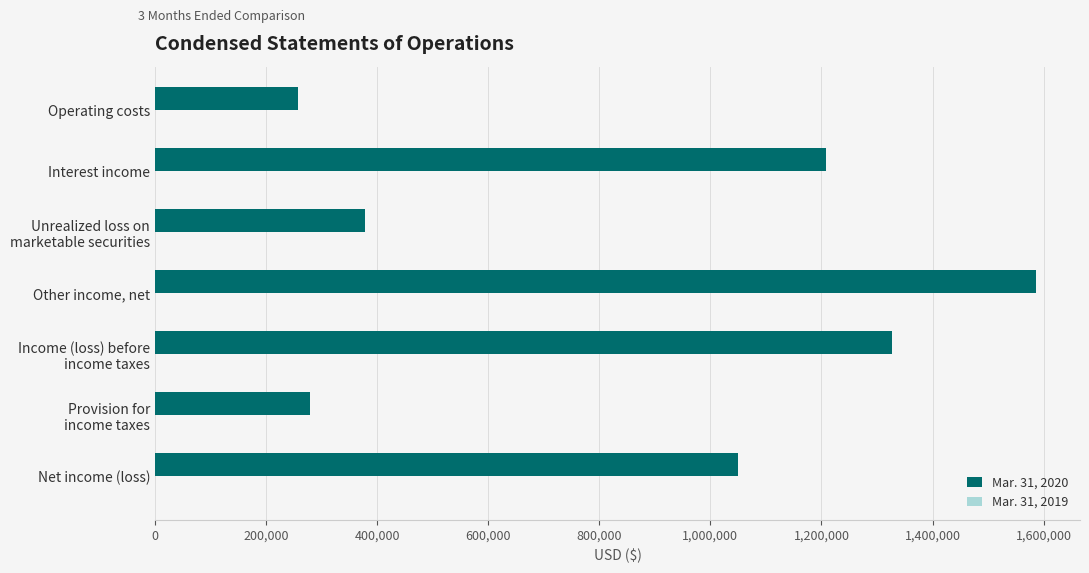

Which category has the highest value across all series?

Other income, net